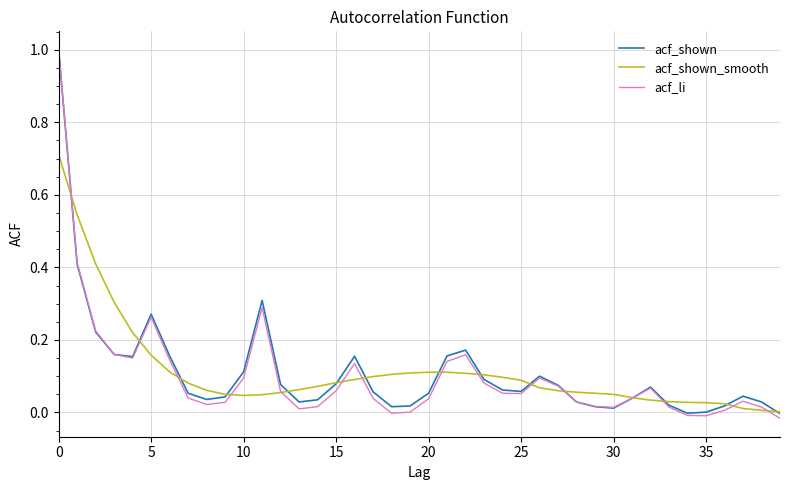

What is the greatest value displayed?

1.0